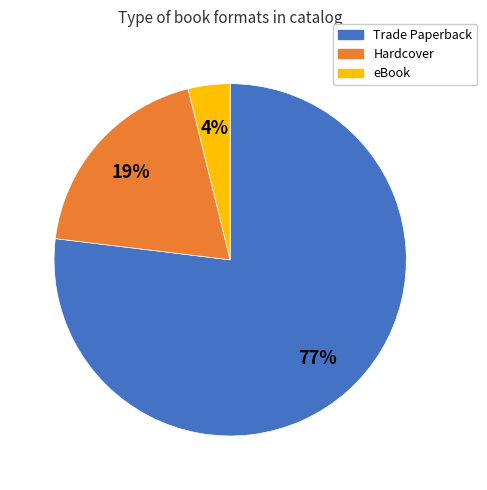

True or false: Hardcover accounts for 34% of the total.

False